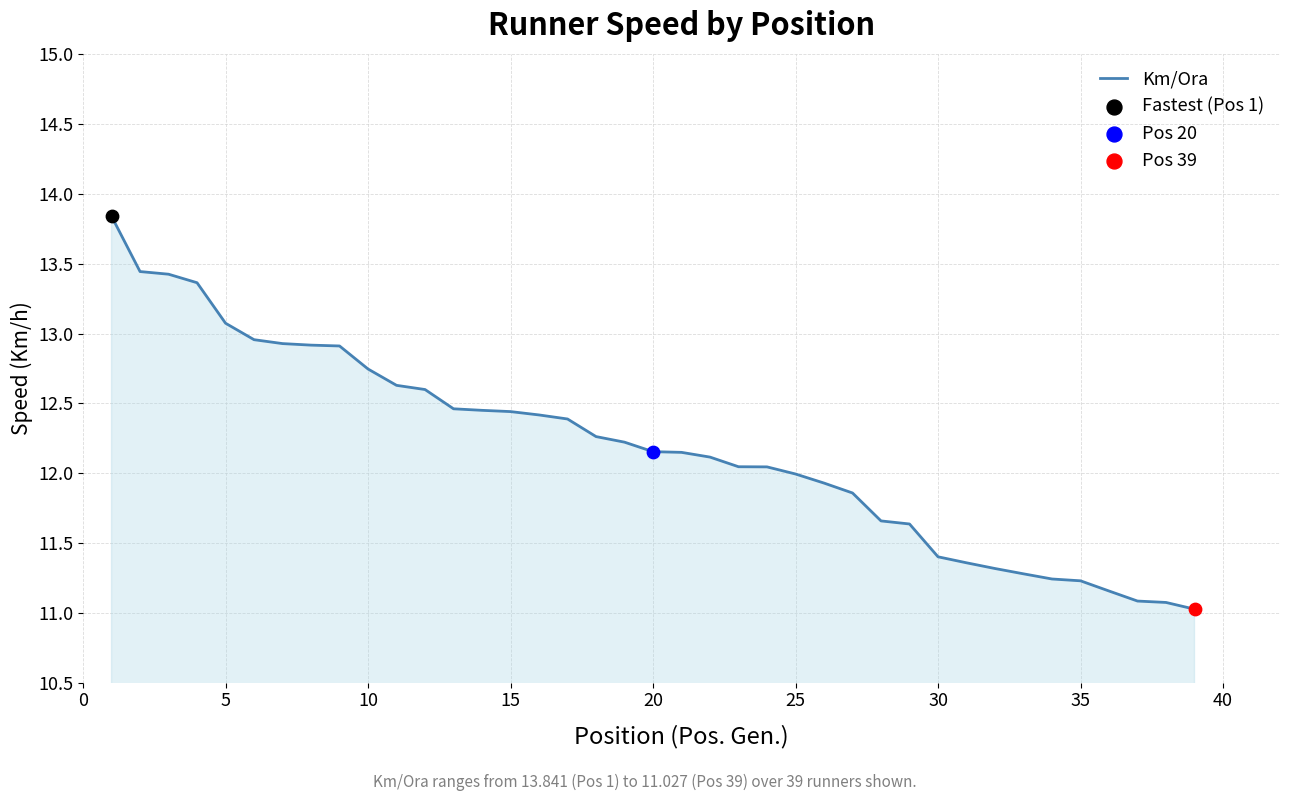

What is the difference between the maximum and minimum values?

2.8